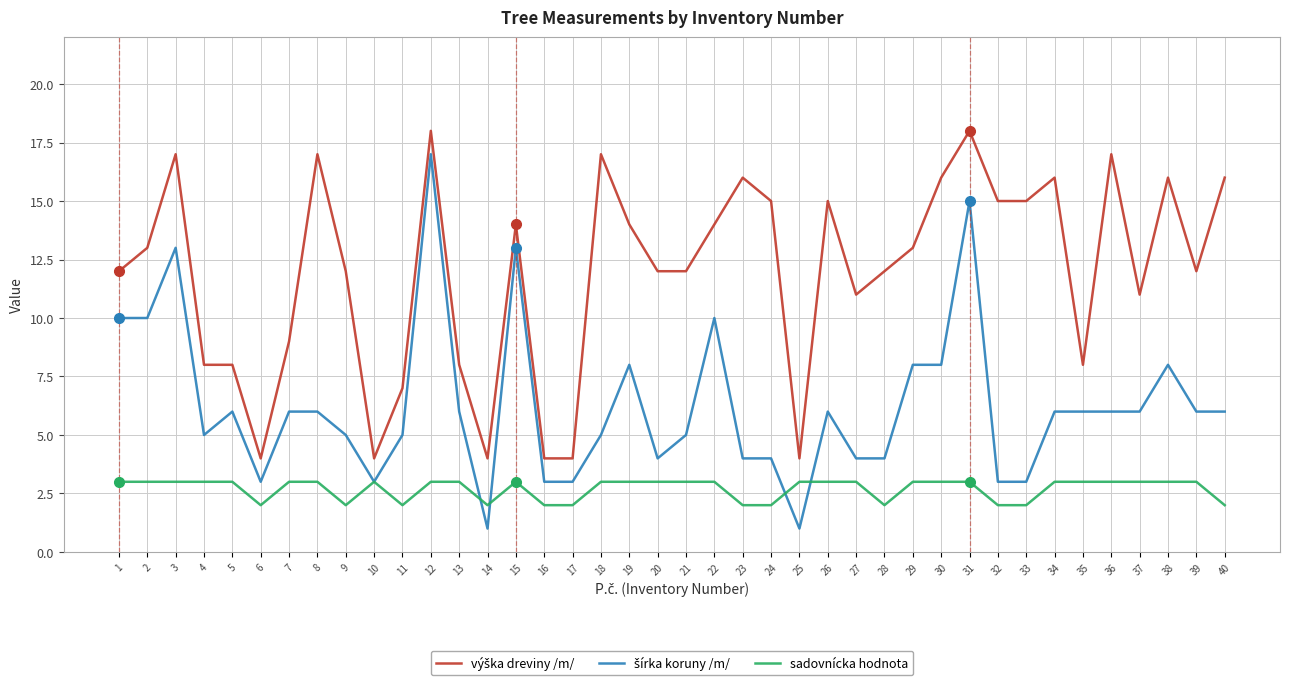

At which category is the sum across all series the highest?

12